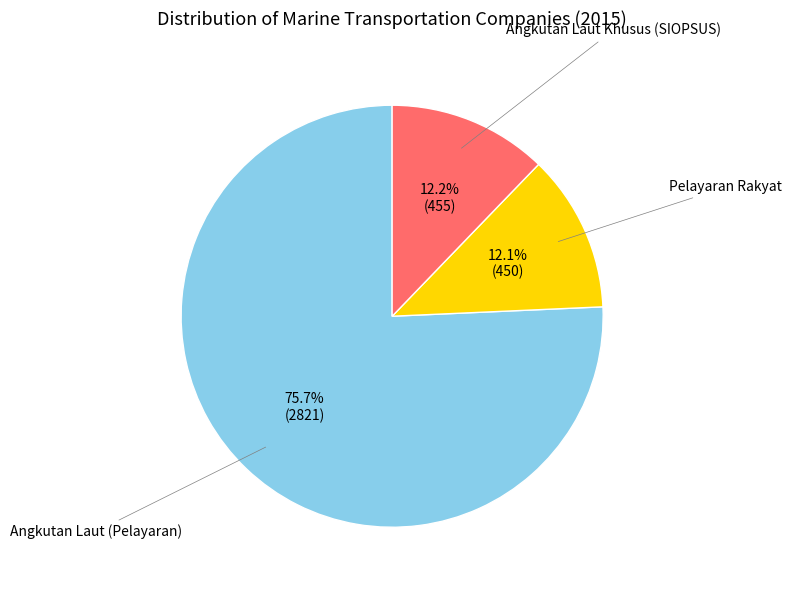

Is there a majority slice in this chart?

Yes